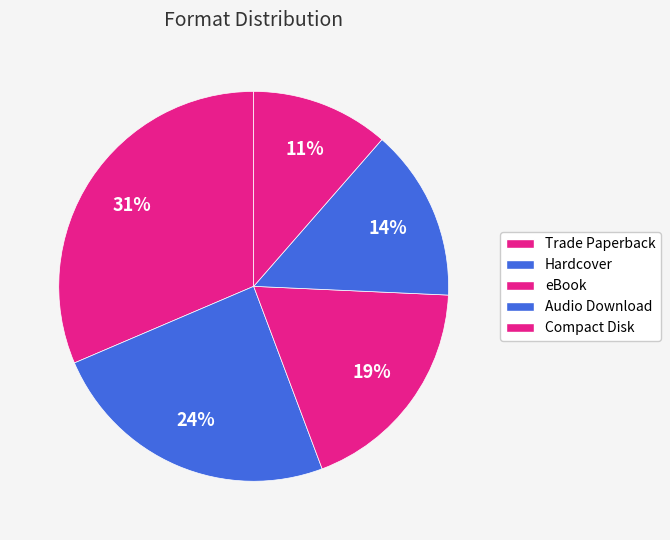

How many segments does this pie chart have?

5